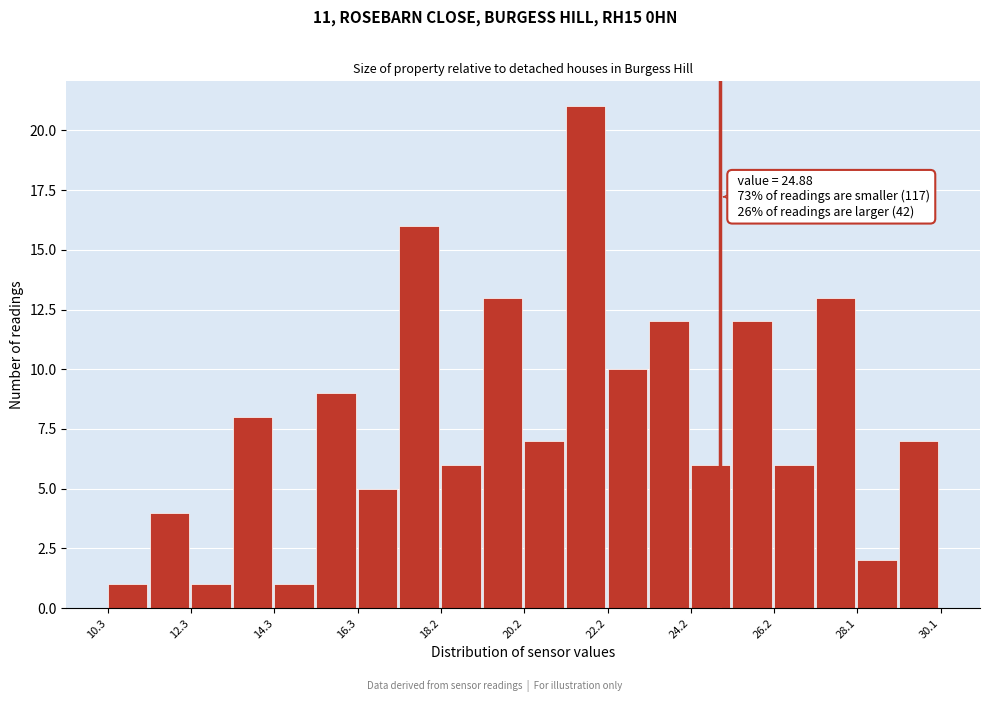

Which range on the x-axis has the tallest bar?

21.2 to 22.2